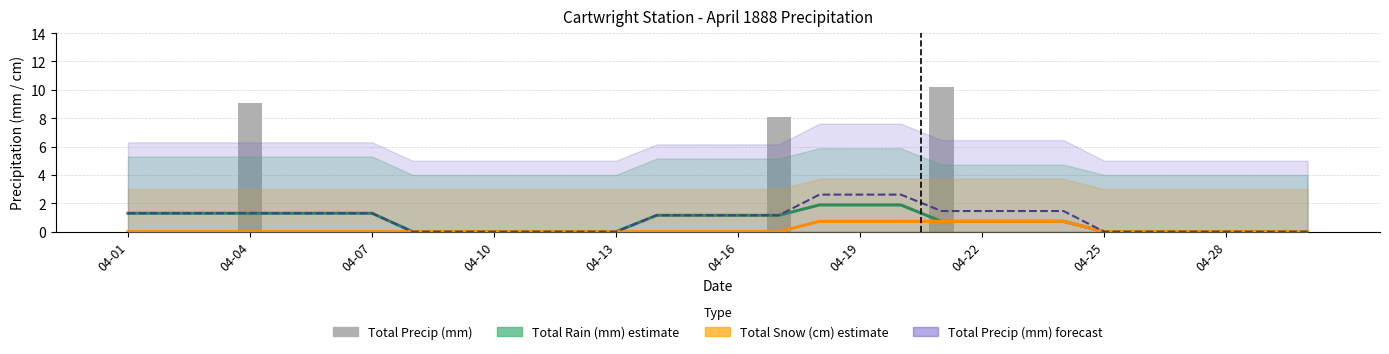

Reading right to left, list all the values displayed in this chart.

Total Rain (mm) estimate: 0.0	0.0	0.0	0.0	0.0	0.0	0.7	0.7	0.7	0.7	1.9	1.9	1.9	1.2	1.2	1.2	1.2	0.0	0.0	0.0	0.0	0.0	0.0	1.3	1.3	1.3	1.3	1.3	1.3	1.3
Total Snow (cm) estimate: 0.0	0.0	0.0	0.0	0.0	0.0	0.7	0.7	0.7	0.7	0.7	0.7	0.7	0.0	0.0	0.0	0.0	0.0	0.0	0.0	0.0	0.0	0.0	0.0	0.0	0.0	0.0	0.0	0.0	0.0
Total Precip (mm) forecast: 0.0	0.0	0.0	0.0	0.0	0.0	1.5	1.5	1.5	1.5	2.6	2.6	2.6	1.2	1.2	1.2	1.2	0.0	0.0	0.0	0.0	0.0	0.0	1.3	1.3	1.3	1.3	1.3	1.3	1.3
Total Precip (mm): 0.0	0.0	0.0	0.0	0.0	0.0	0.0	0.0	0.0	10.2	0.0	0.0	0.0	8.1	0.0	0.0	0.0	0.0	0.0	0.0	0.0	0.0	0.0	0.0	0.0	0.0	9.1	0.0	0.0	0.0